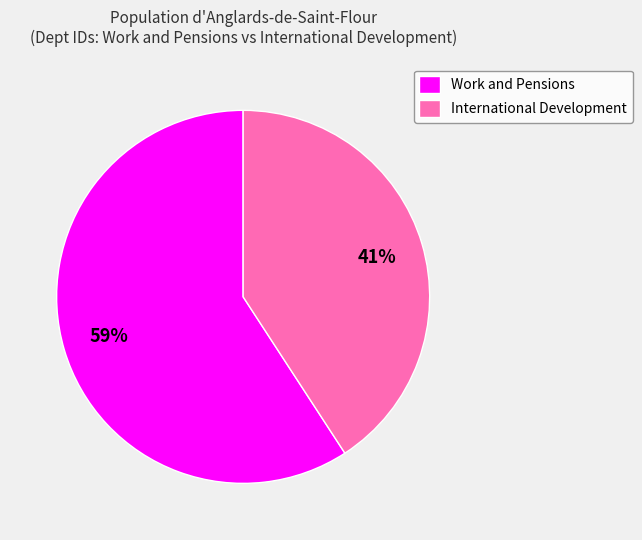

Is Work and Pensions the majority of the pie?

Yes